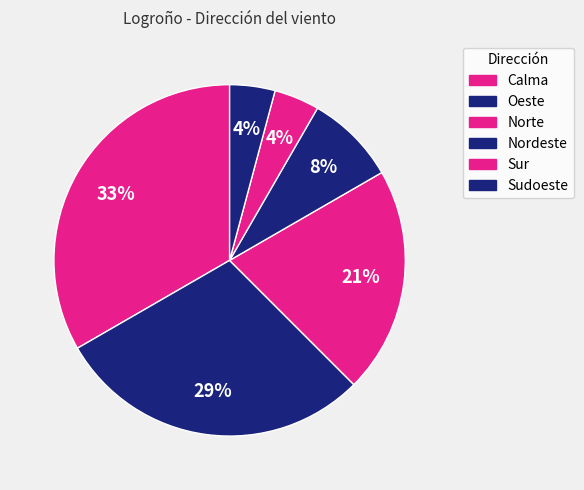

How many slices are in this pie chart?

6